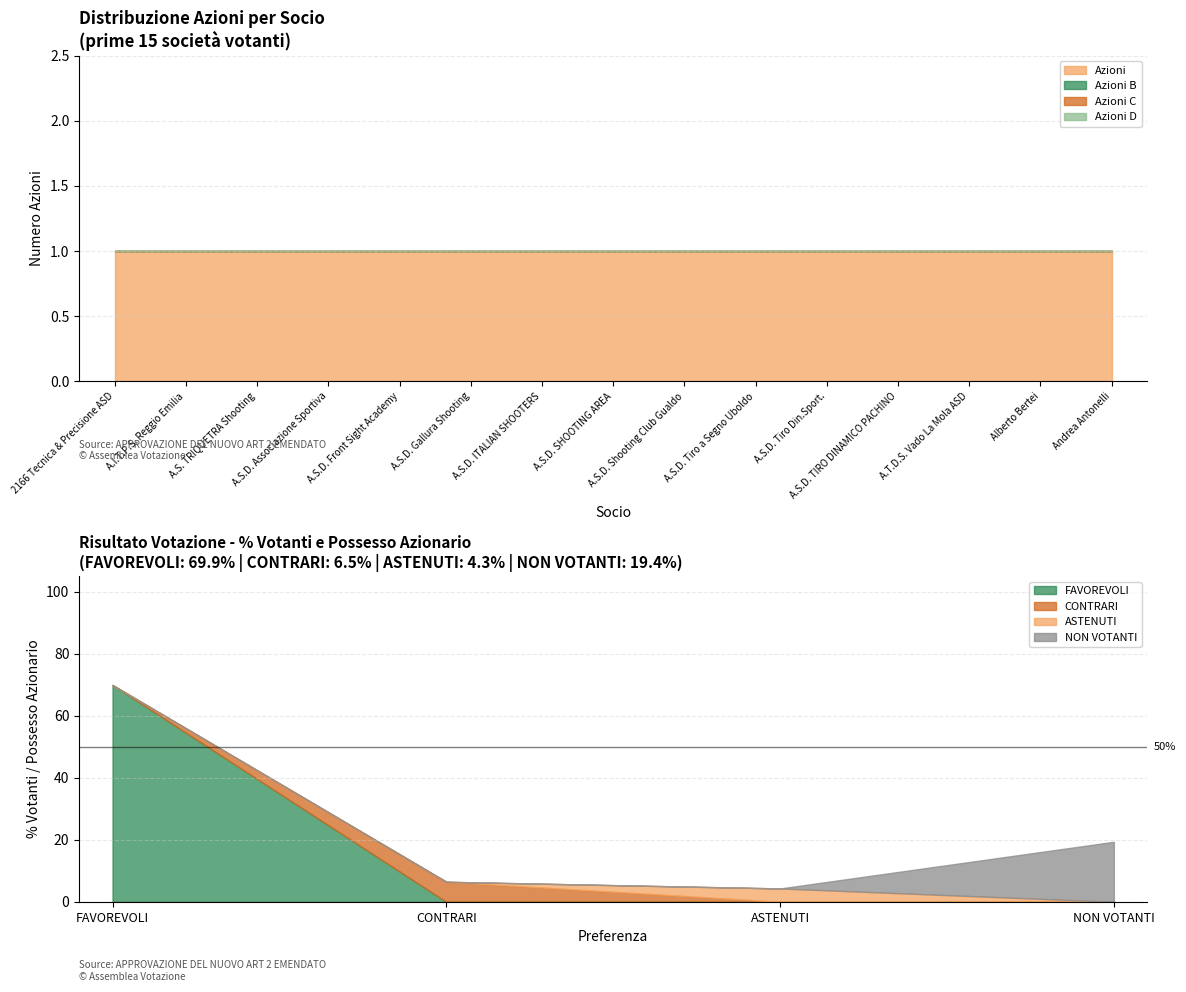

What is the total value across all series at A.S.D. TIRO DINAMICO PACHINO?

1